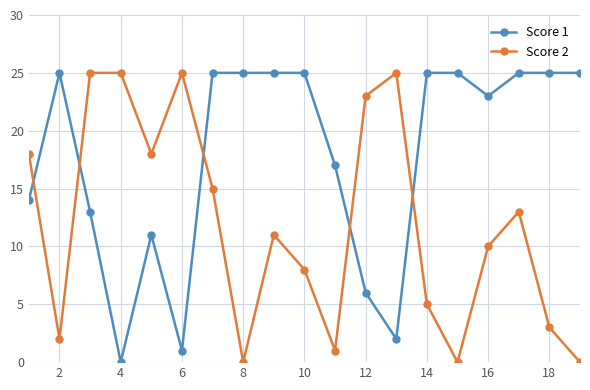

True or false: Score 1 has more than 0 interior local peaks.

True